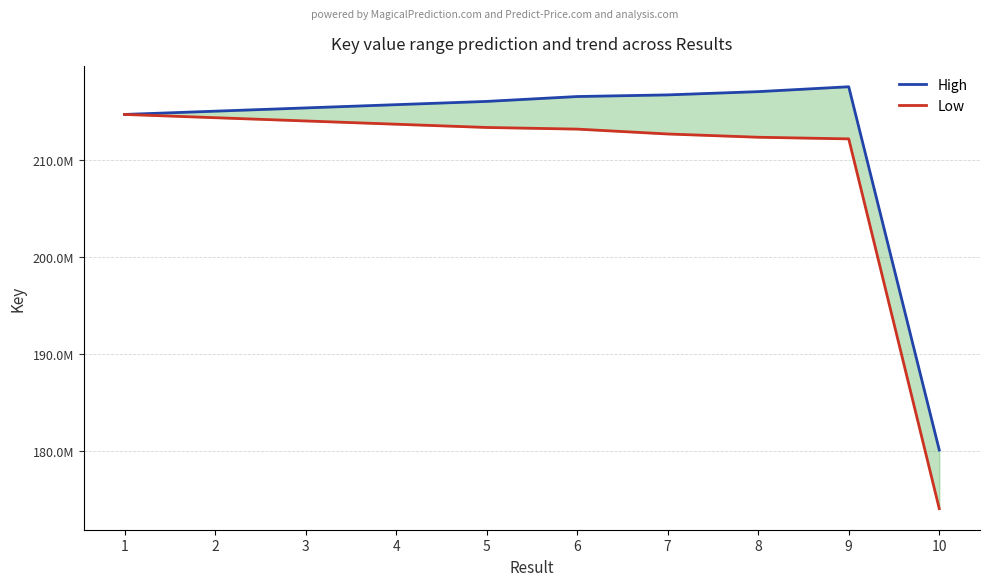

Rank the series by their average value, from highest to lowest.

High, Low